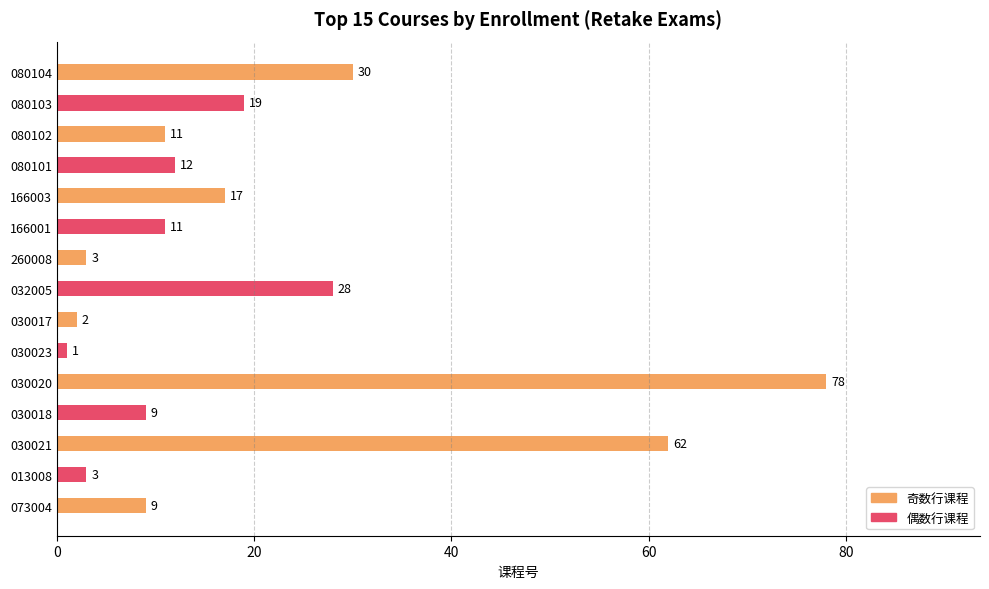

What is the sum of all values?

295